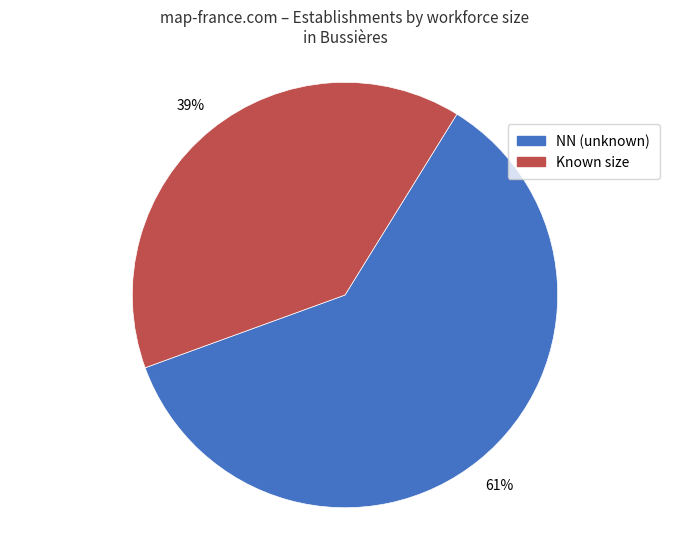

To the nearest percent, what is the average slice percentage?

50%